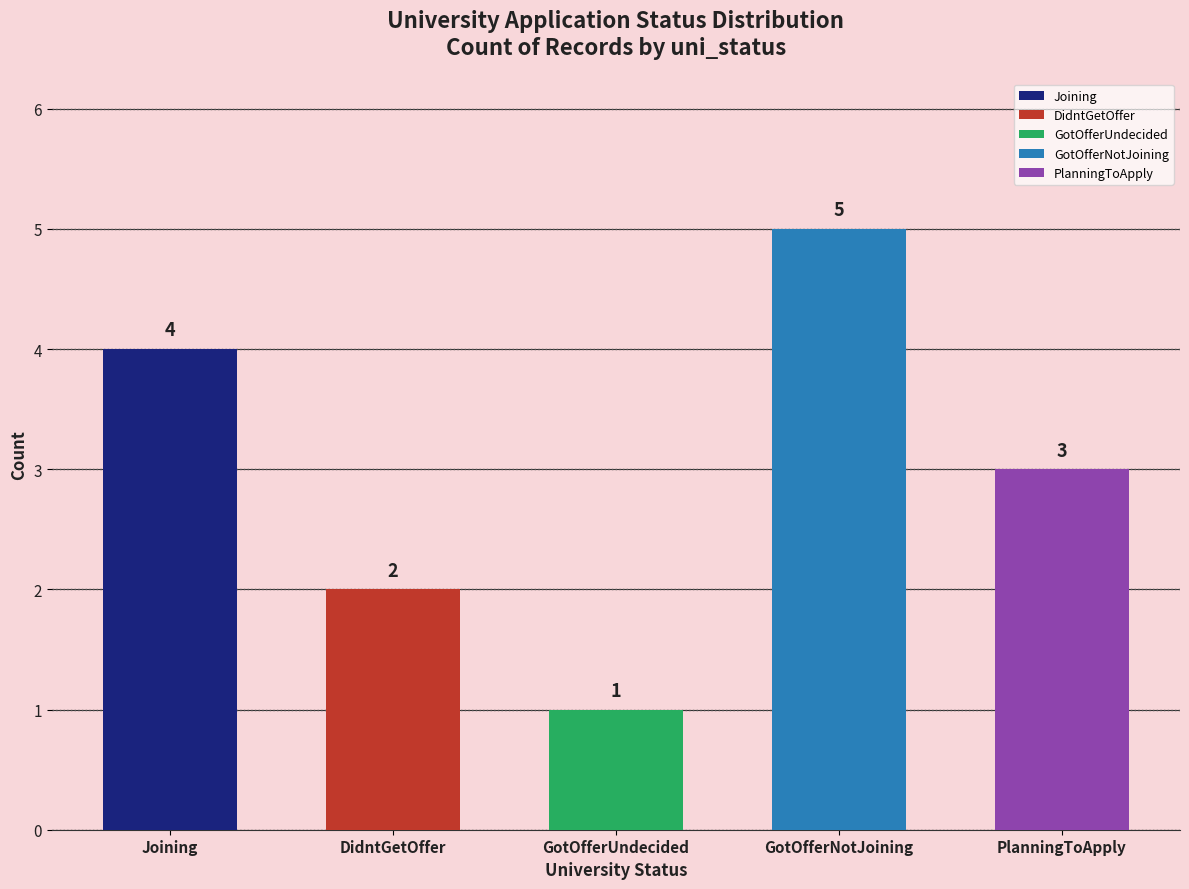

What is the ratio of the value at DidntGetOffer to the value at GotOfferUndecided?

2.0